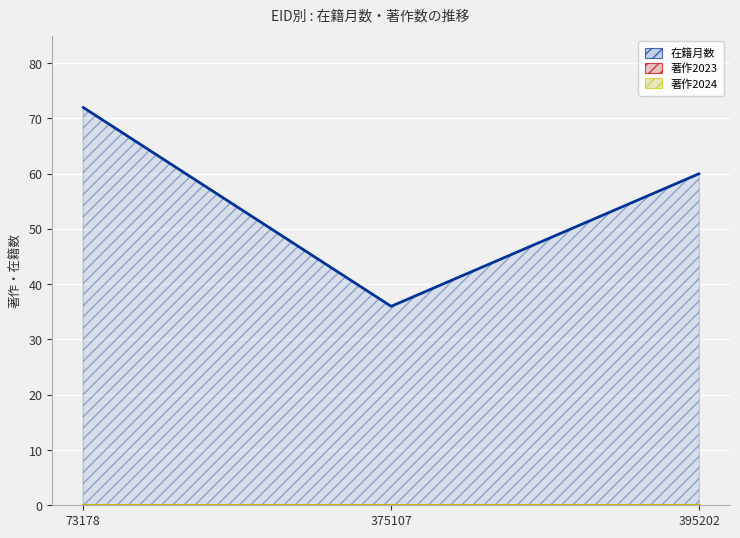

Does the chart display data point markers on the line(s)?

No